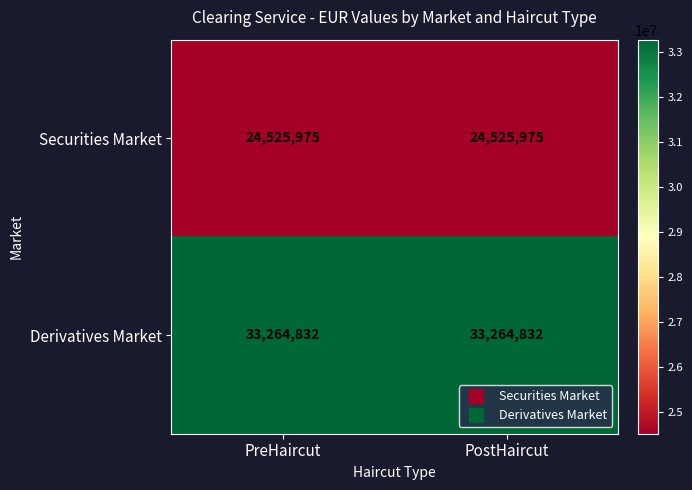

What is the spread (max minus min) of values at PostHaircut?

8738857